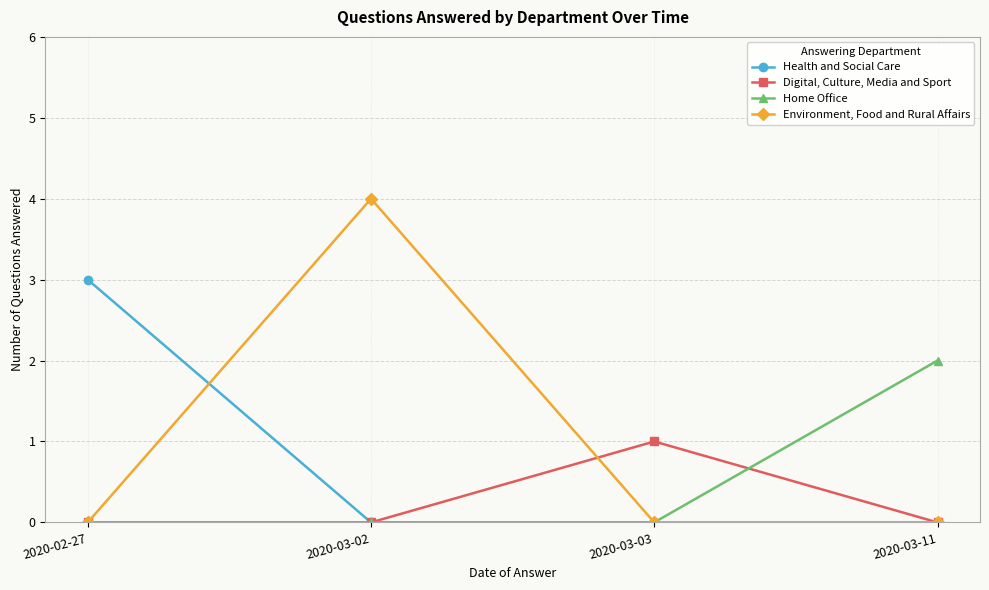

What is the maximum value for Environment, Food and Rural Affairs?

4